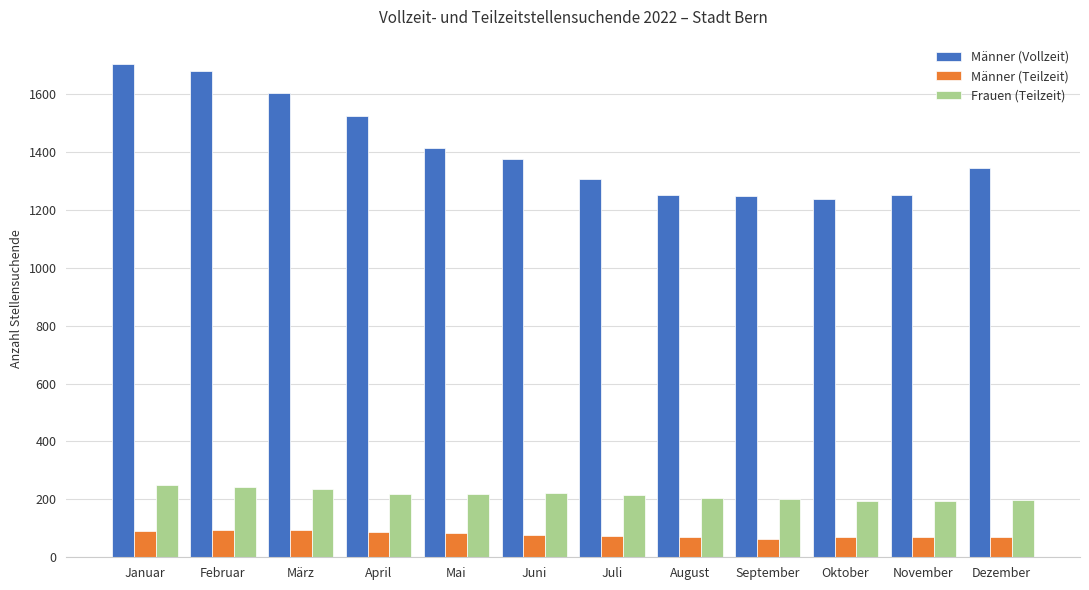

Which series changed the most between Februar and April?

Männer (Vollzeit)